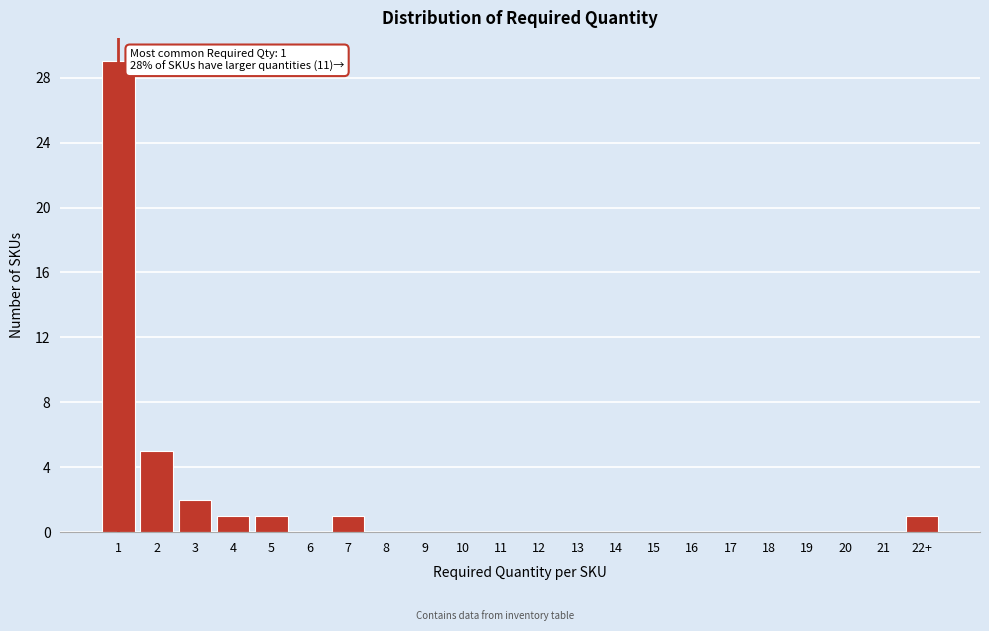

Reading right to left, what are all the values shown in this chart?

22+=1	21=0	20=0	19=0	18=0	17=0	16=0	15=0	14=0	13=0	12=0	11=0	10=0	9=0	8=0	7=1	6=0	5=1	4=1	3=2	2=5	1=29